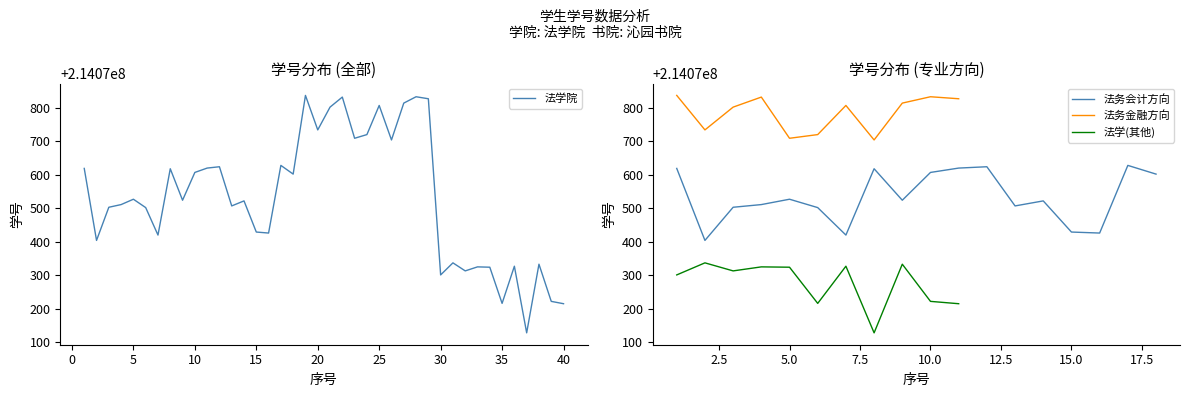

List the labels in order of value, largest first.

19, 28, 22, 29, 27, 25, 21, 20, 24, 23, 26, 17, 12, 11, 1, 8, 10, 18, 5, 9, 14, 4, 13, 3, 6, 15, 16, 7, 2, 31, 38, 36, 33, 34, 32, 30, 39, 35, 40, 37